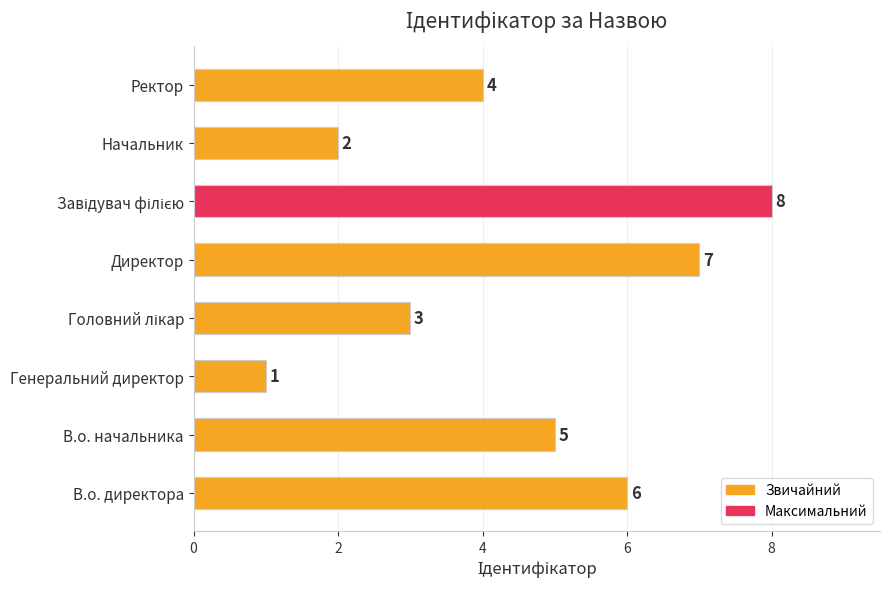

What is the change in value from Генеральний директор to Ректор?

+3